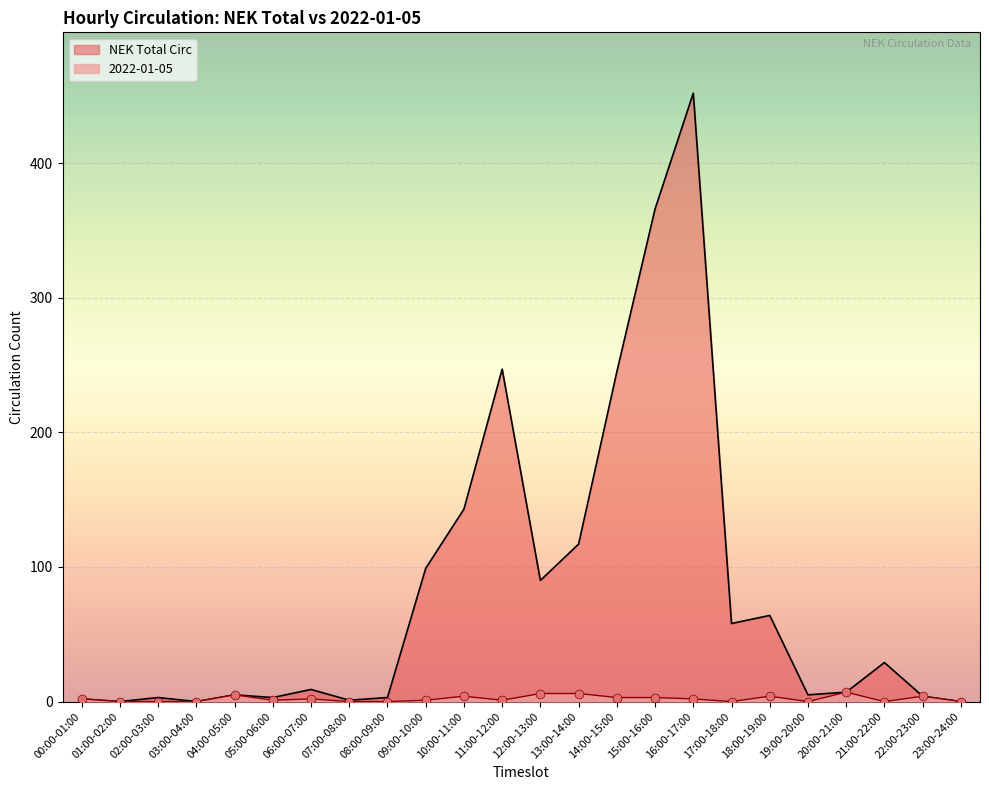

What are all the series names shown in the legend?

NEK Total Circ, 2022-01-05